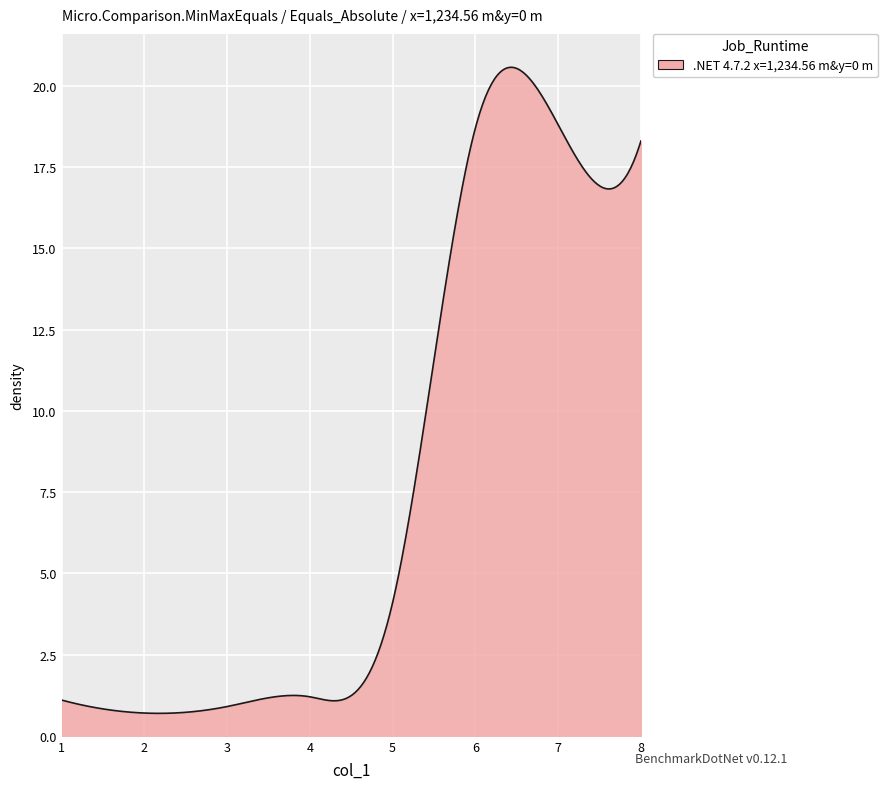

What is the smallest value displayed?

0.7